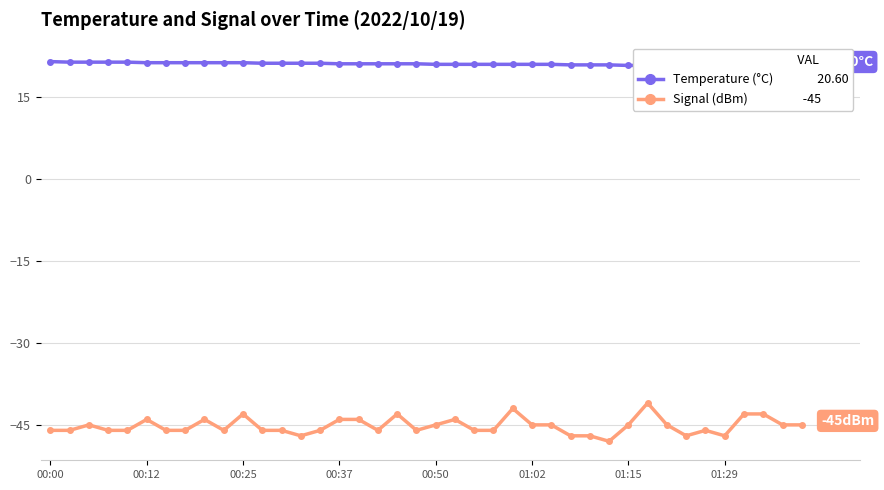

Between 00:00 and 00:25, which is larger?

00:00